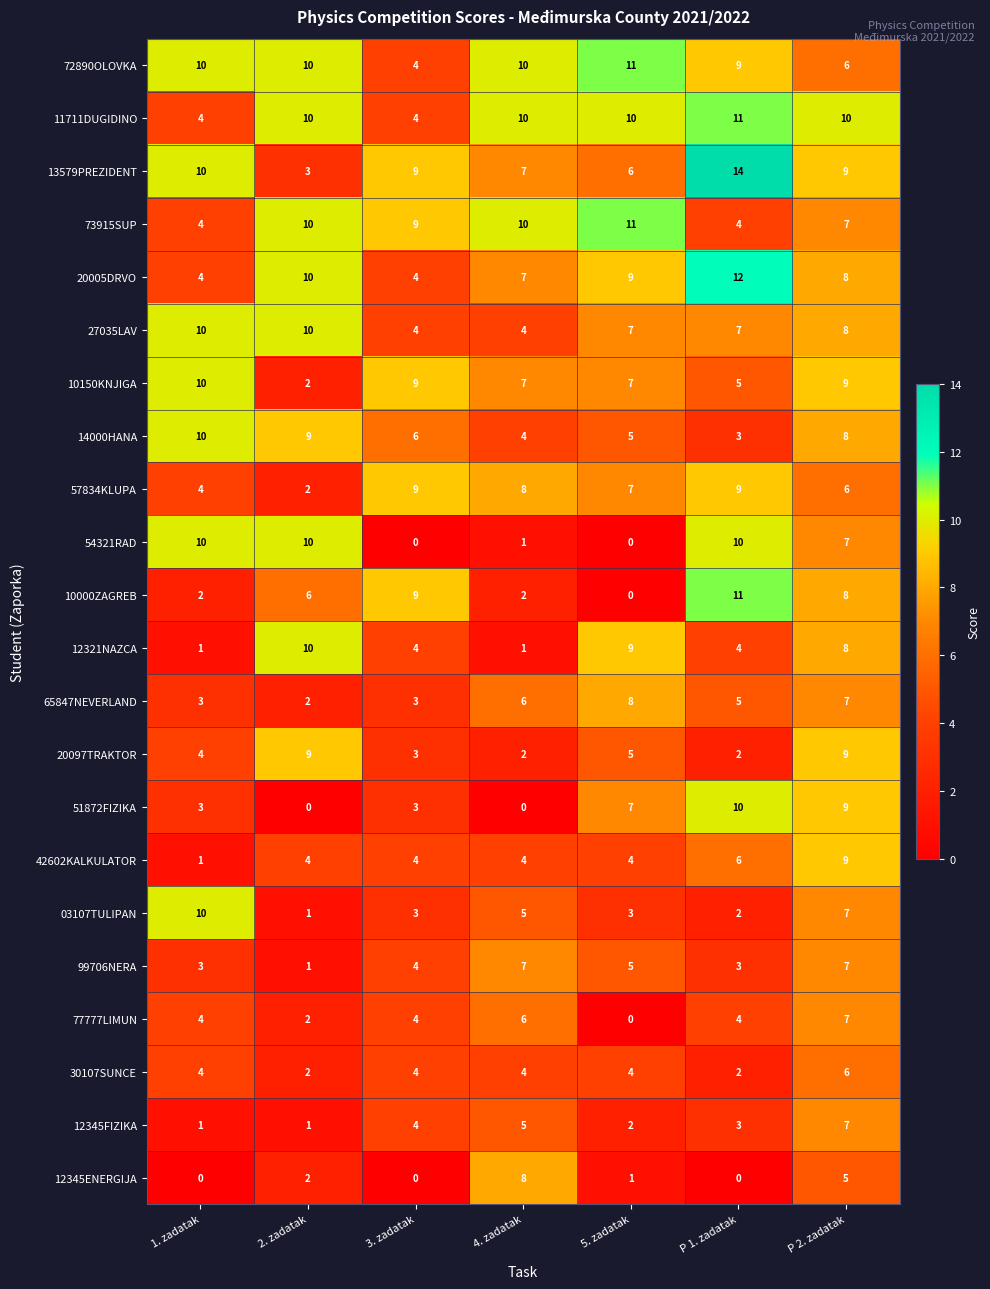

Which category has the lowest value in the 13579PREZIDENT series?

2. zadatak